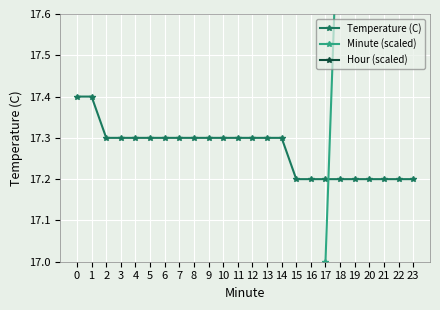

Which series has the widest spread of values?

Minute (scaled)